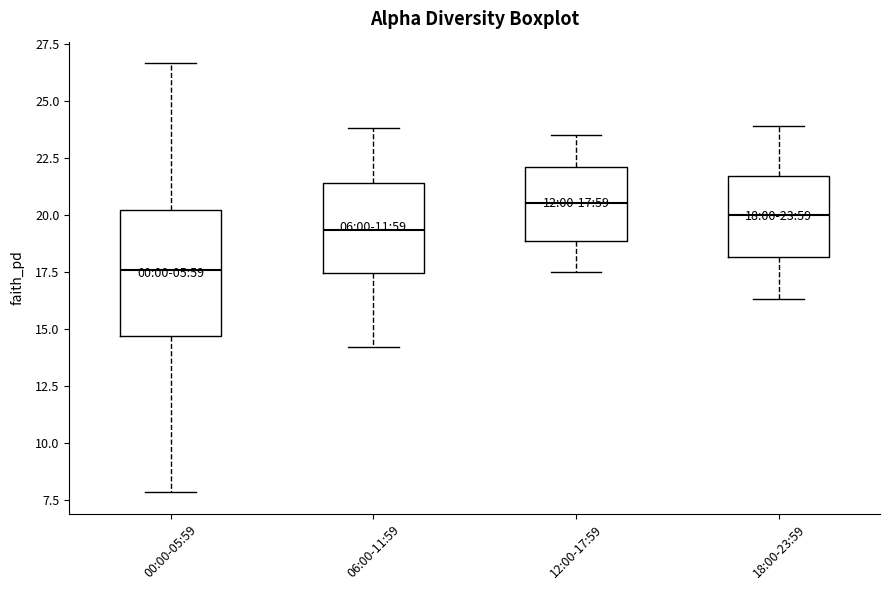

Comparing the boxes themselves (not the whiskers), which one is the tallest?

00:00-05:59